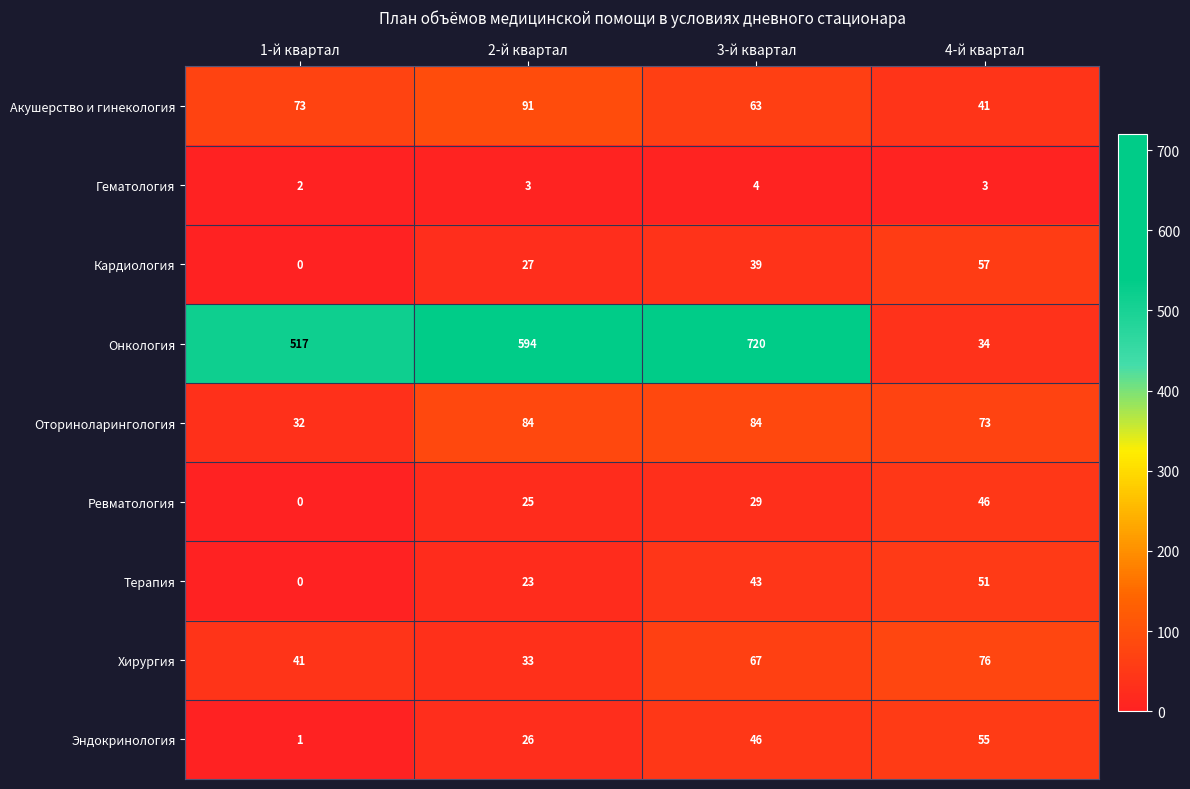

At which label does Гематология reach its minimum?

1-й квартал